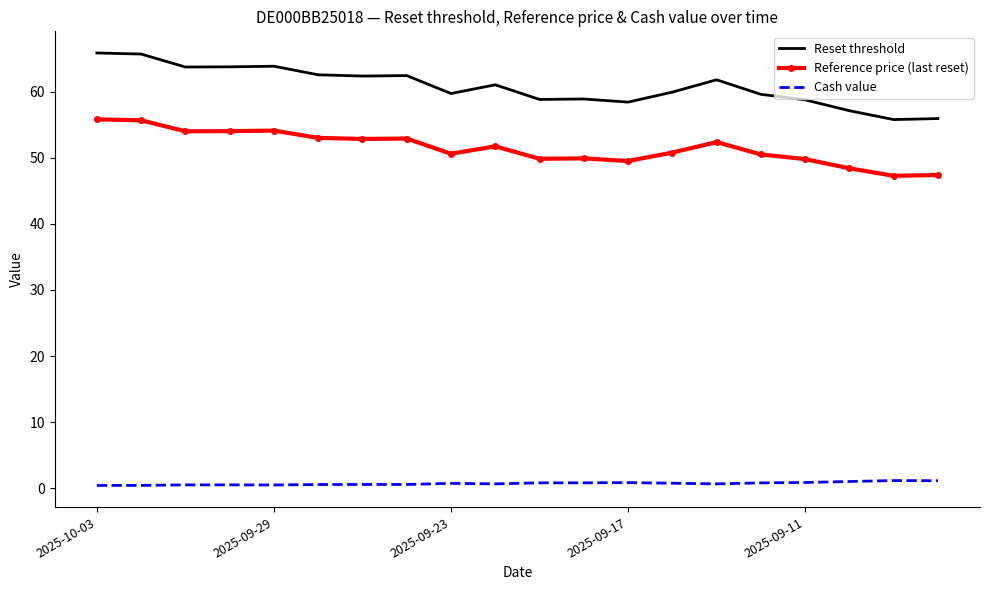

What is the minimum value shown in the chart?

0.4